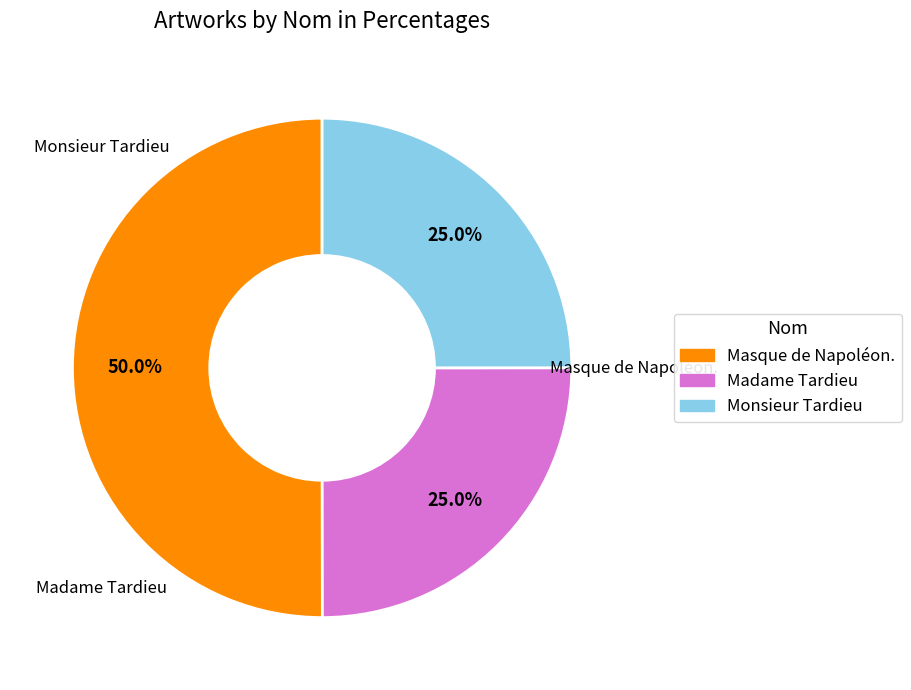

How many slices are in this pie chart?

3